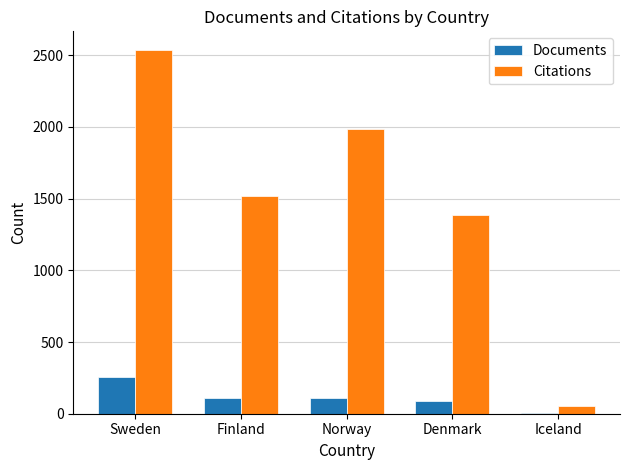

The Citations series shows 2539 at Sweden. True or false?

True